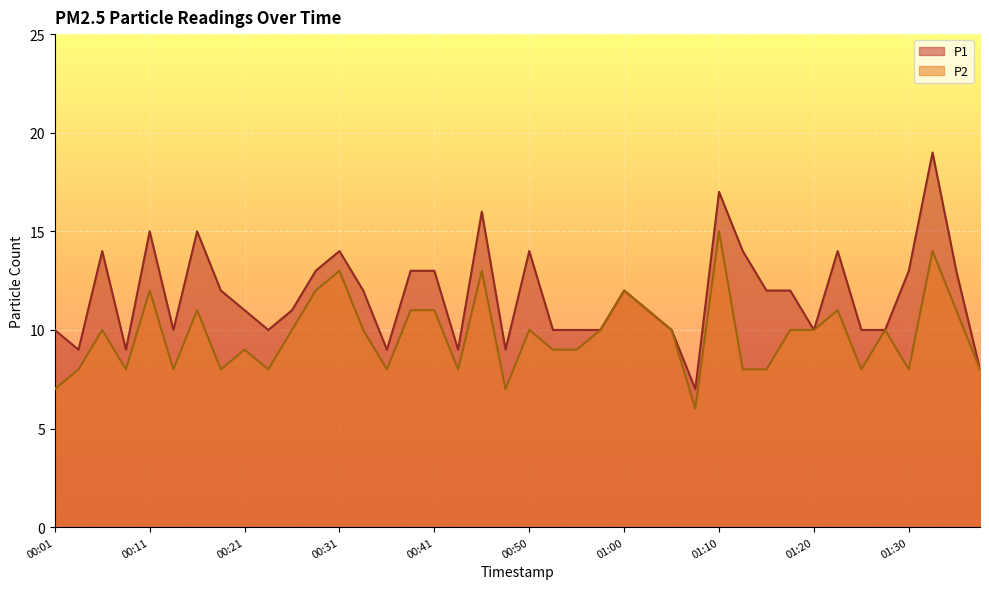

Which has a higher value, 01:03 or 00:16?

00:16